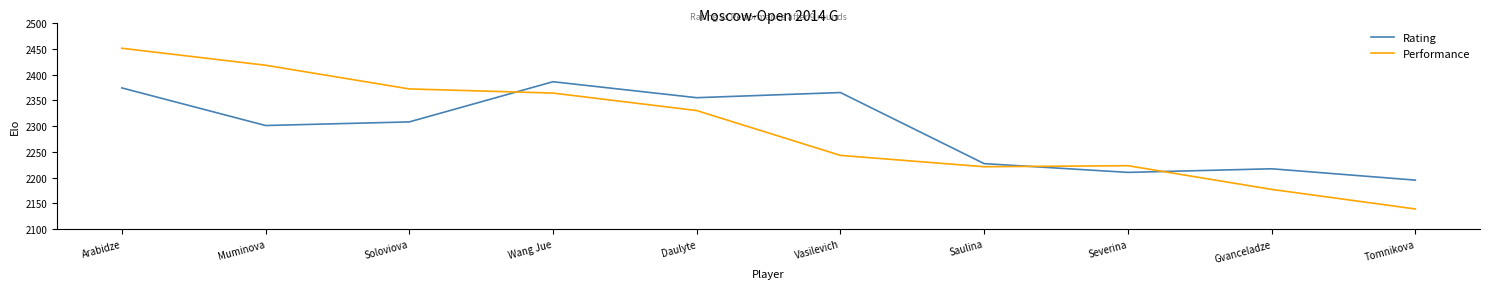

Rank the series by their maximum value, from highest to lowest.

Performance, Rating